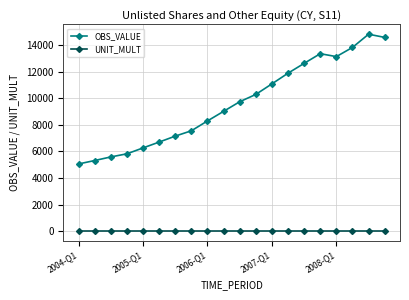

Which series has the widest spread of values?

OBS_VALUE